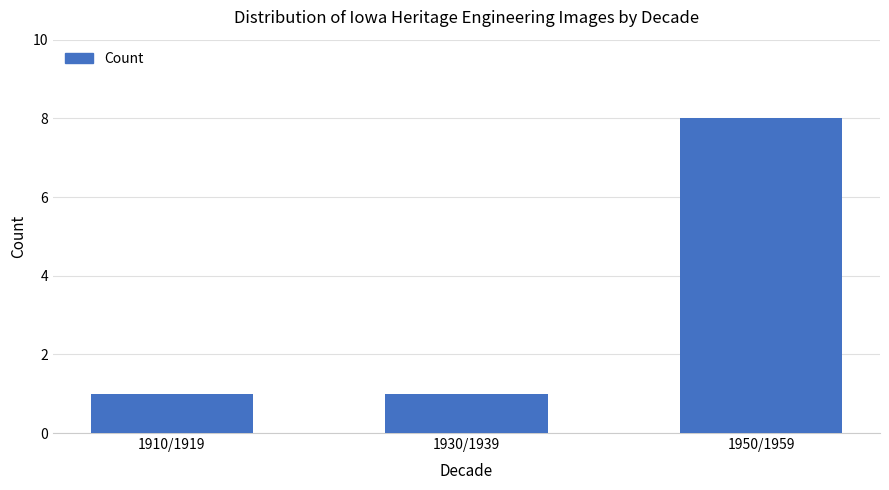

Between 1950/1959 and 1930/1939, which is larger?

1950/1959